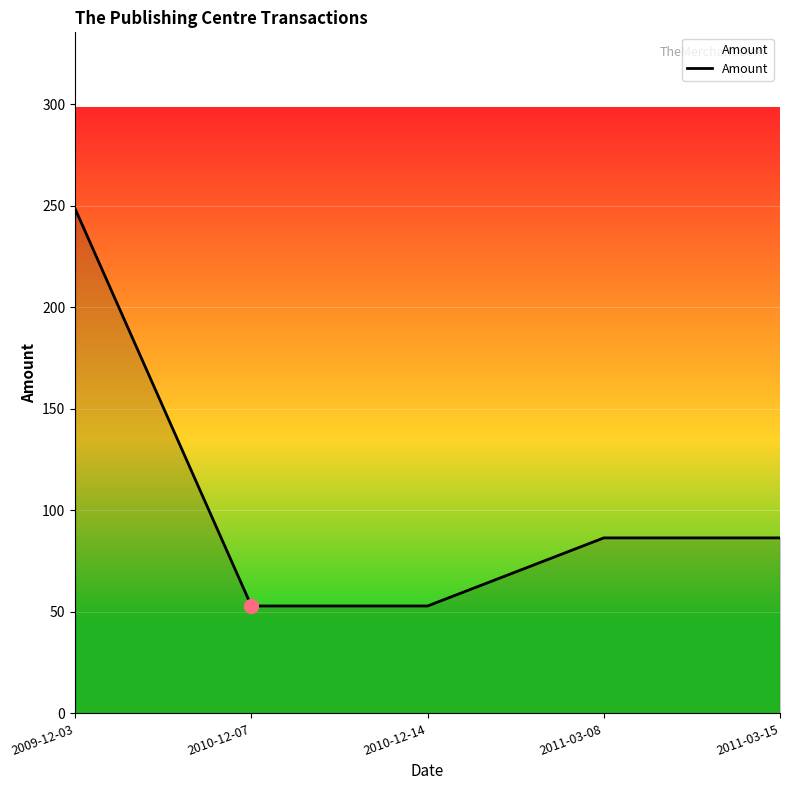

What is the sum of the values at 2010-12-14 and 2011-03-08?

139.3